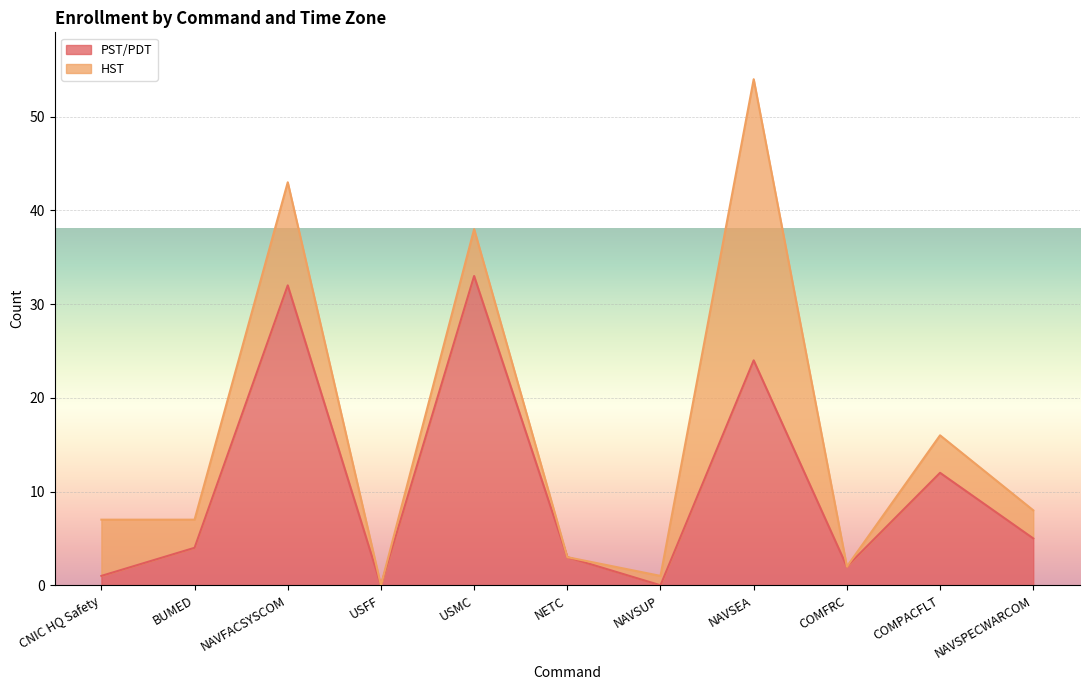

What is the maximum value shown in the chart?

33